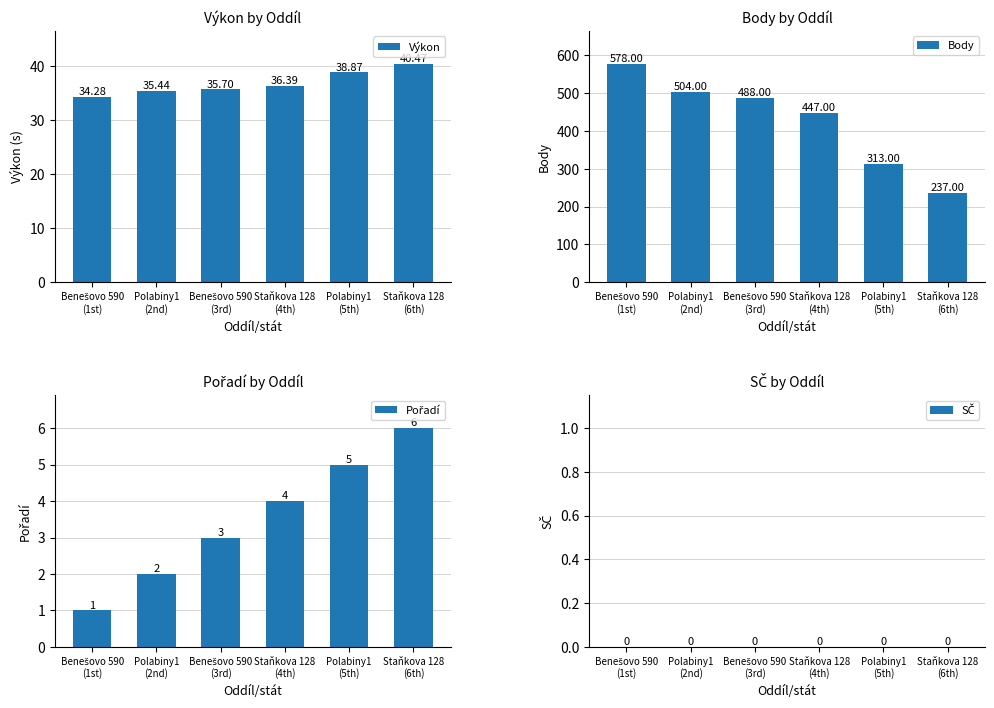

The Výkon series shows 38.9 at Polabiny1
(5th). True or false?

True